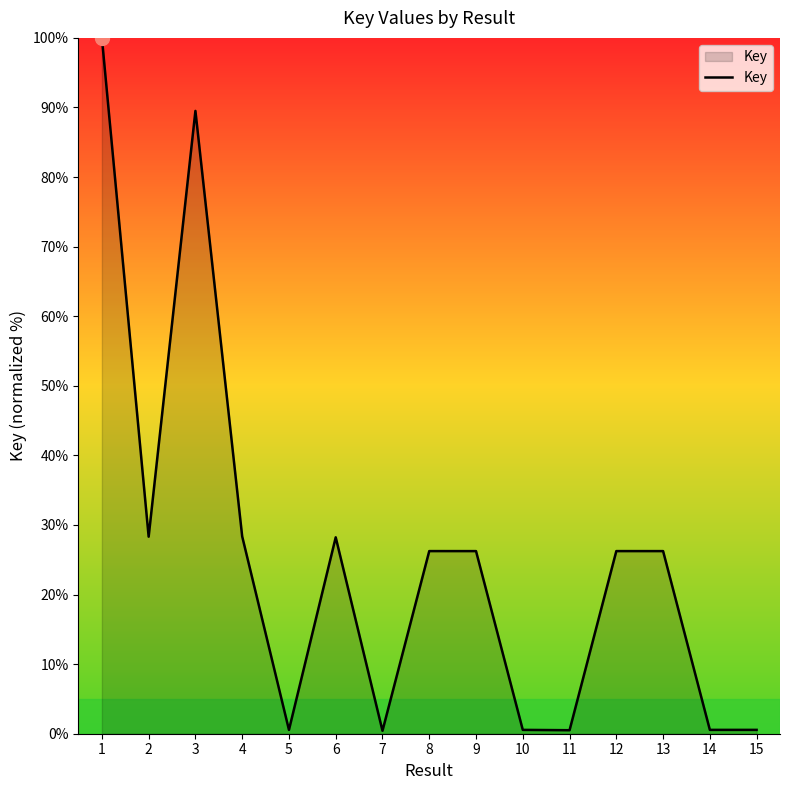

True or false: the data shows 36.4 at 12.

False